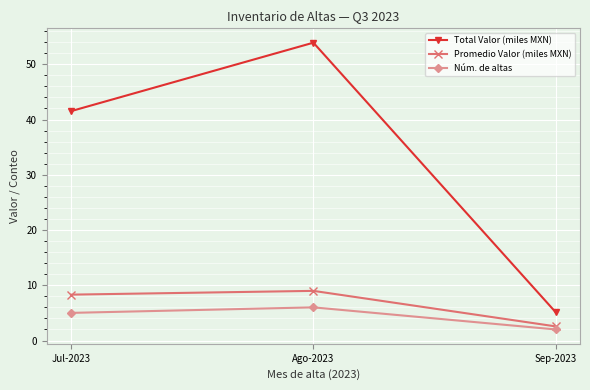

List the series in order of their peak value, lowest first.

Núm. de altas, Promedio Valor (miles MXN), Total Valor (miles MXN)